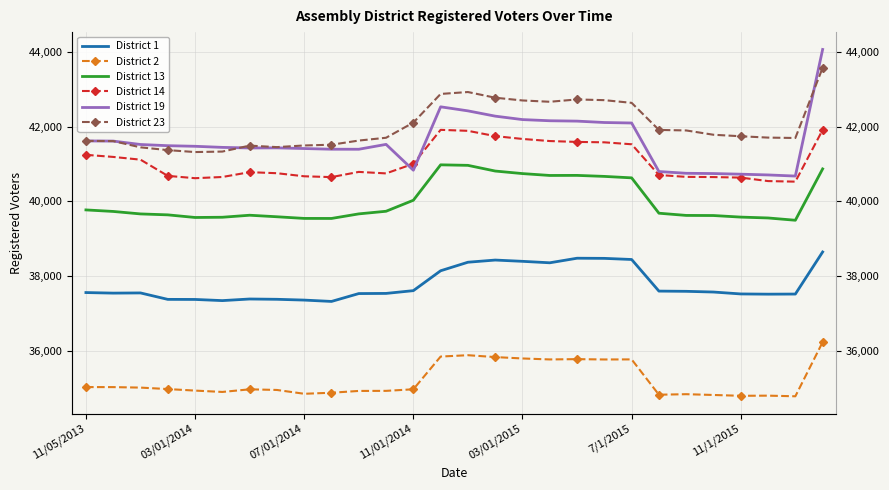

Where is District 23 nearest to the value 42443?

7/1/2015